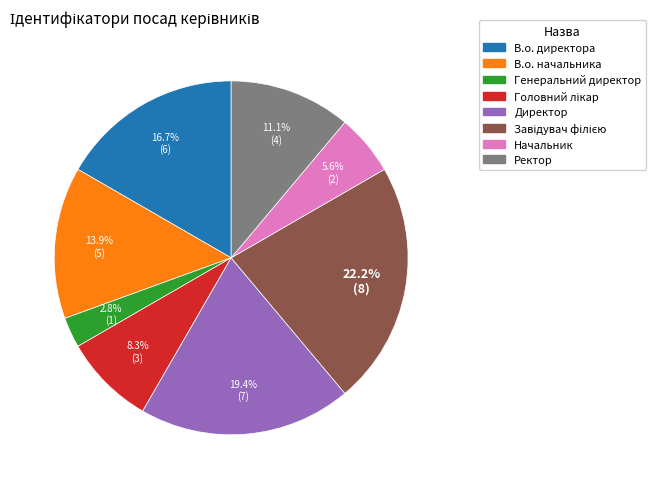

To the nearest percent, what is the combined percentage of Ректор and В.о. директора?

28%